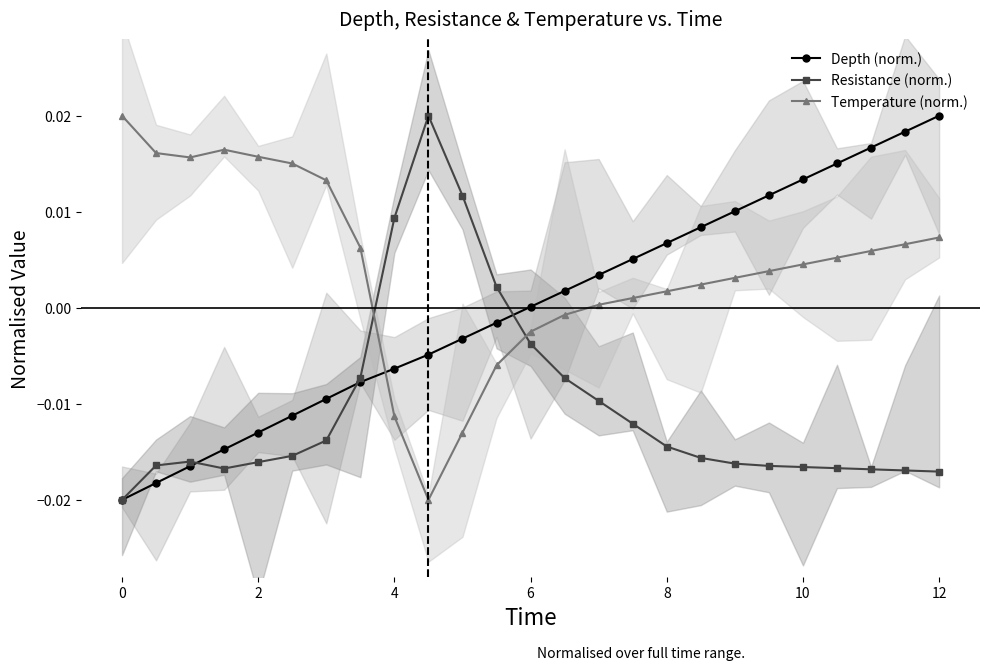

True or false: Depth (norm.) and Temperature (norm.) intersect in this chart.

True